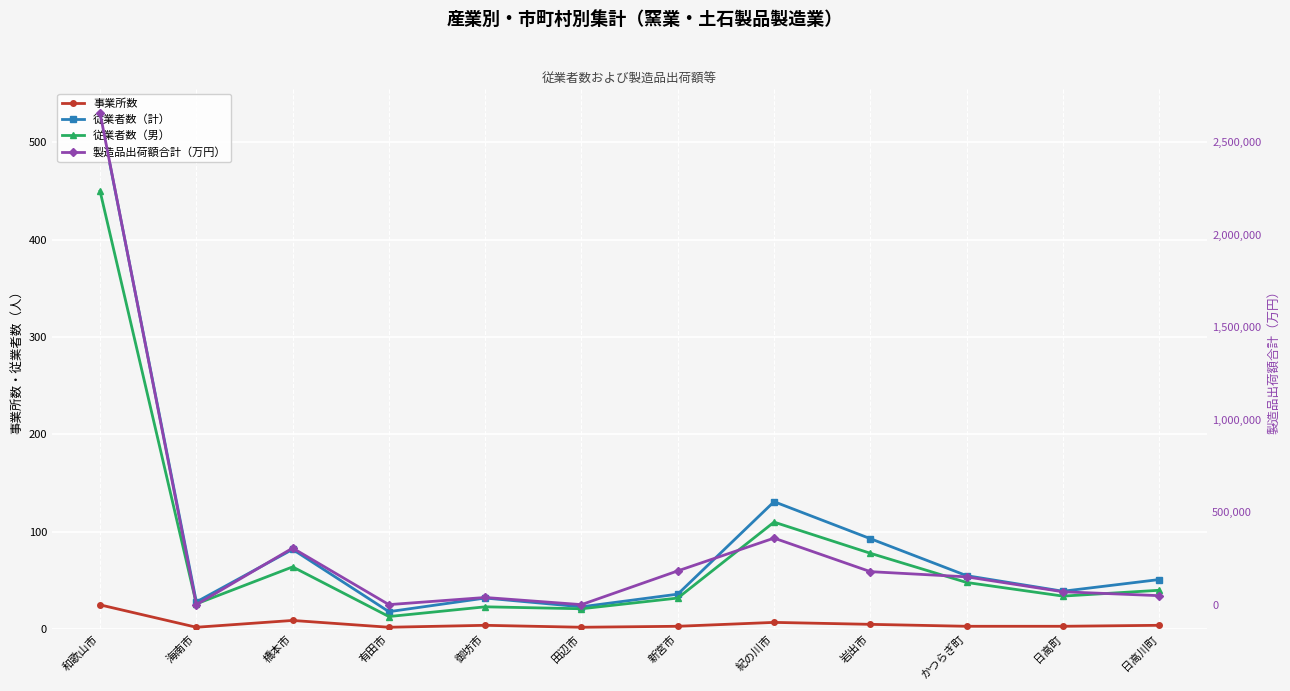

How many data points does each series have?

12